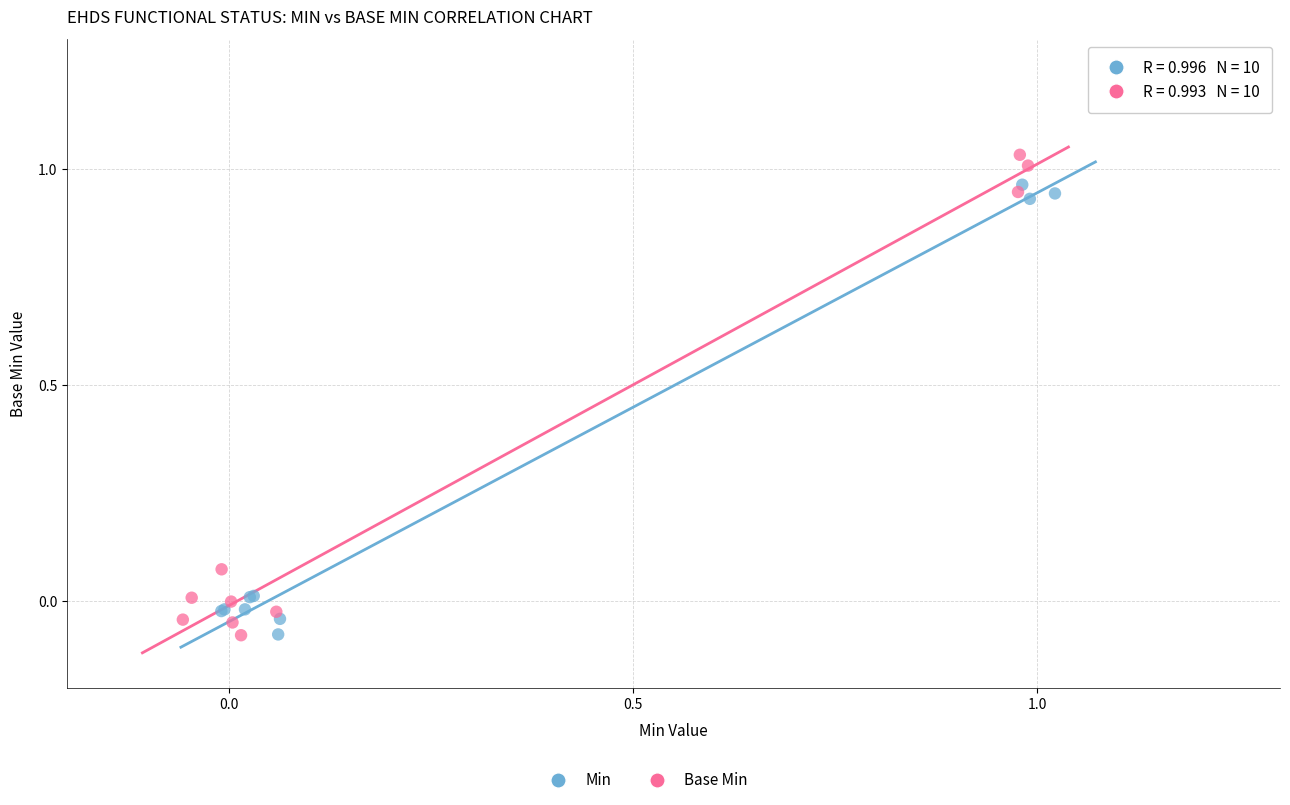

Which series has the widest spread of Y values?

Base Min